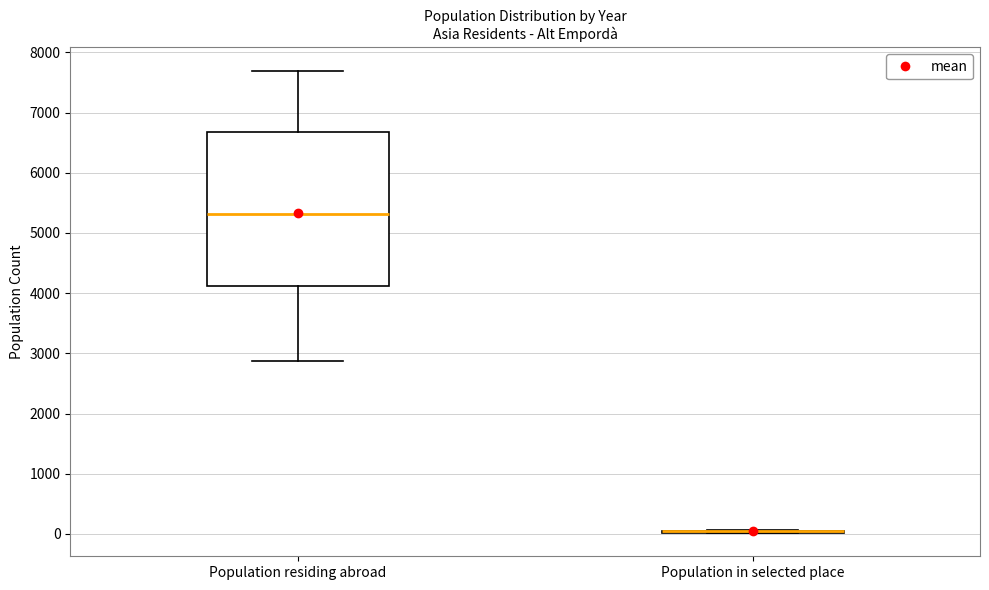

Which box is the tallest, from its lower edge to its upper edge?

Population residing abroad